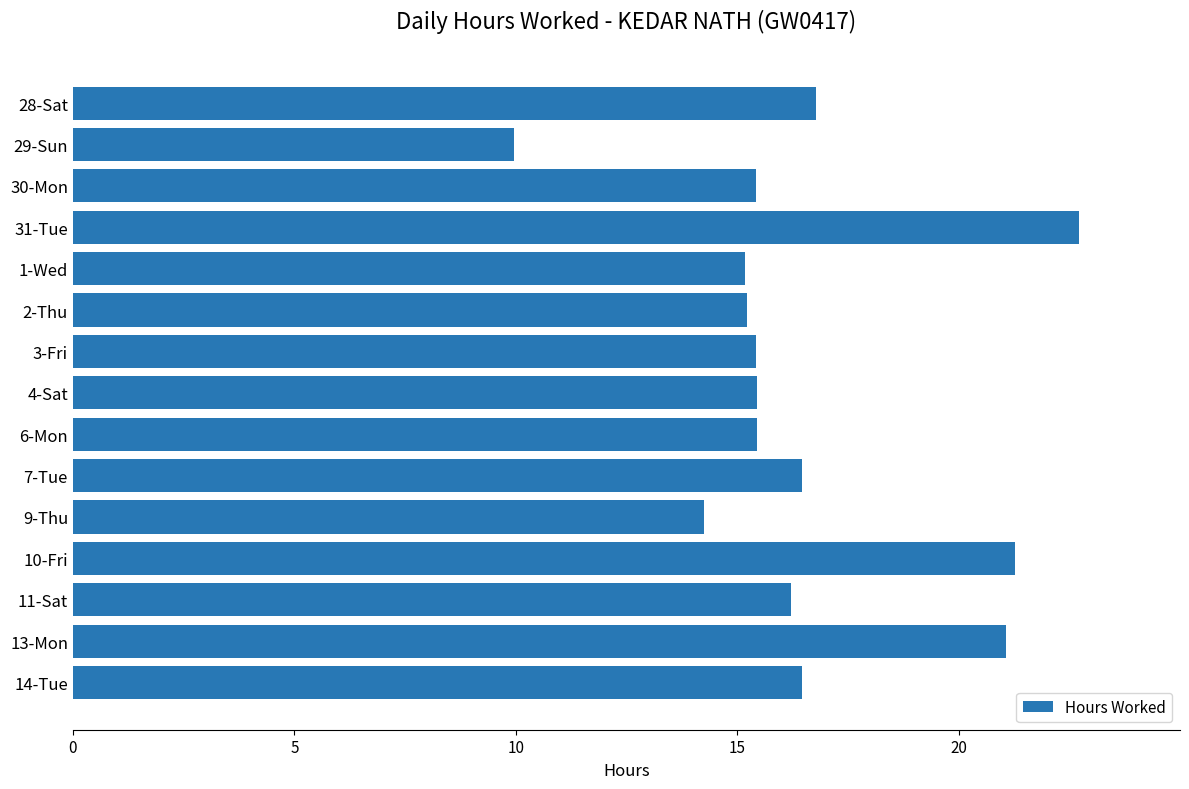

What is the difference between the values at 13-Mon and 6-Mon?

5.6